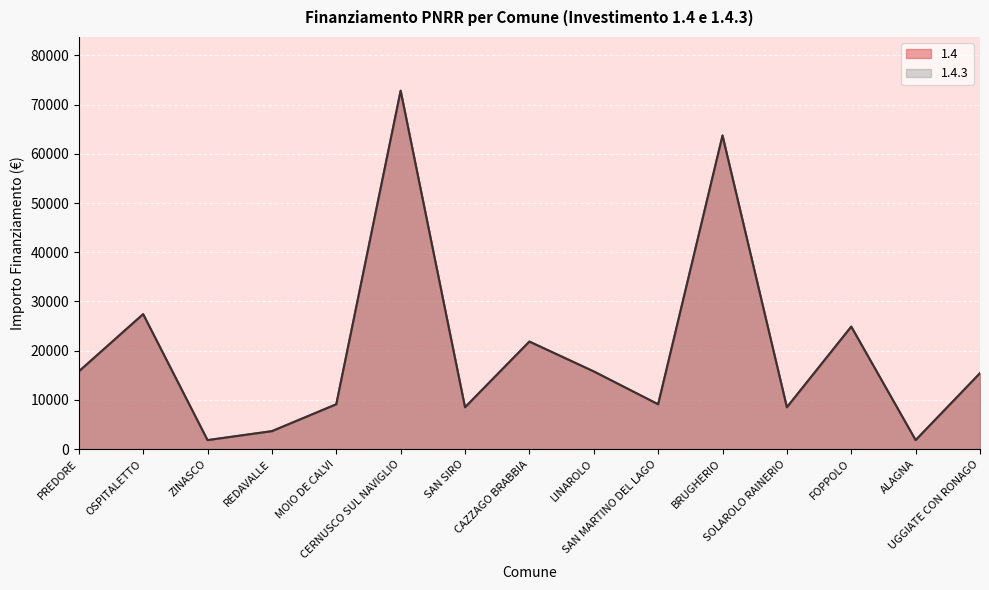

The 1.4 series shows 15782 at PREDORE. True or false?

True